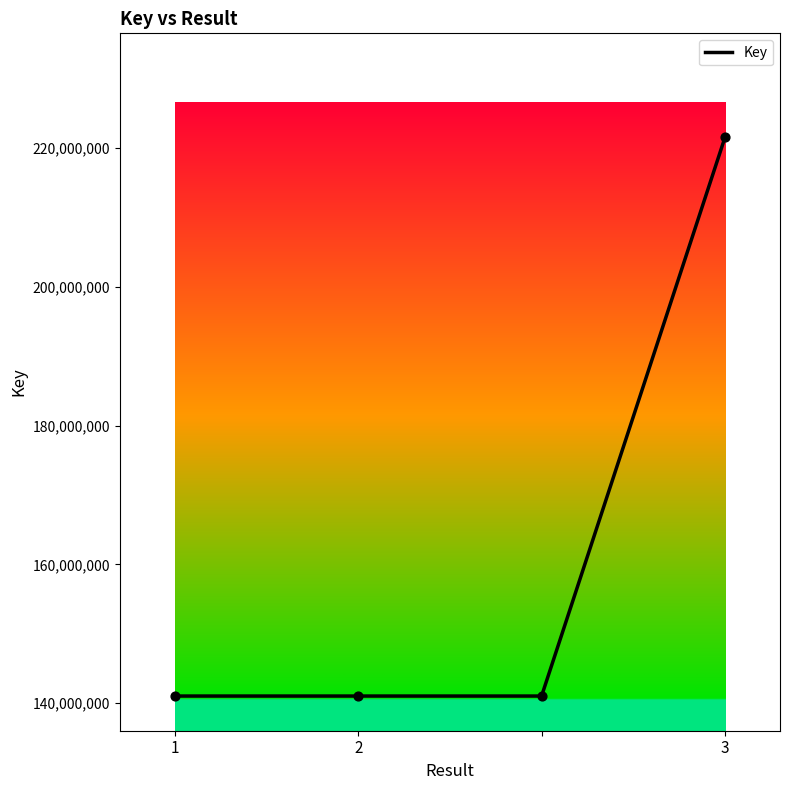

True or false: the data has more than 1 interior local peaks.

False